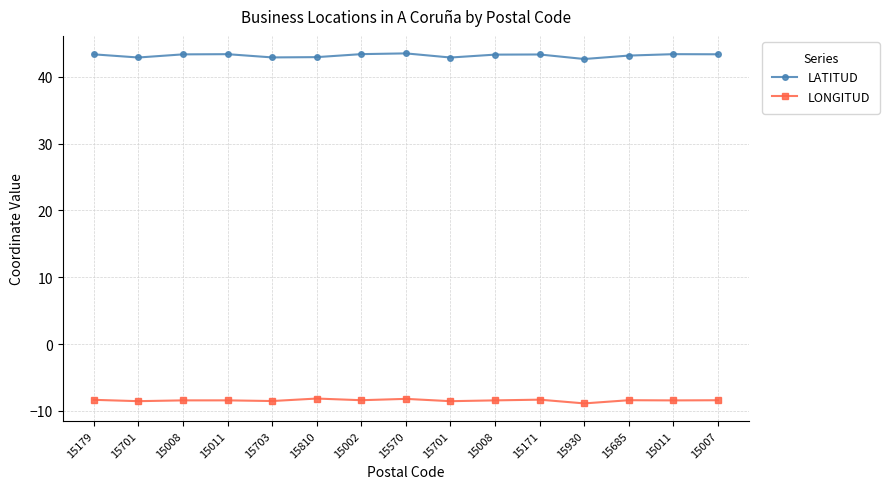

True or false: LATITUD has a value of 42.9 at 15703.

True